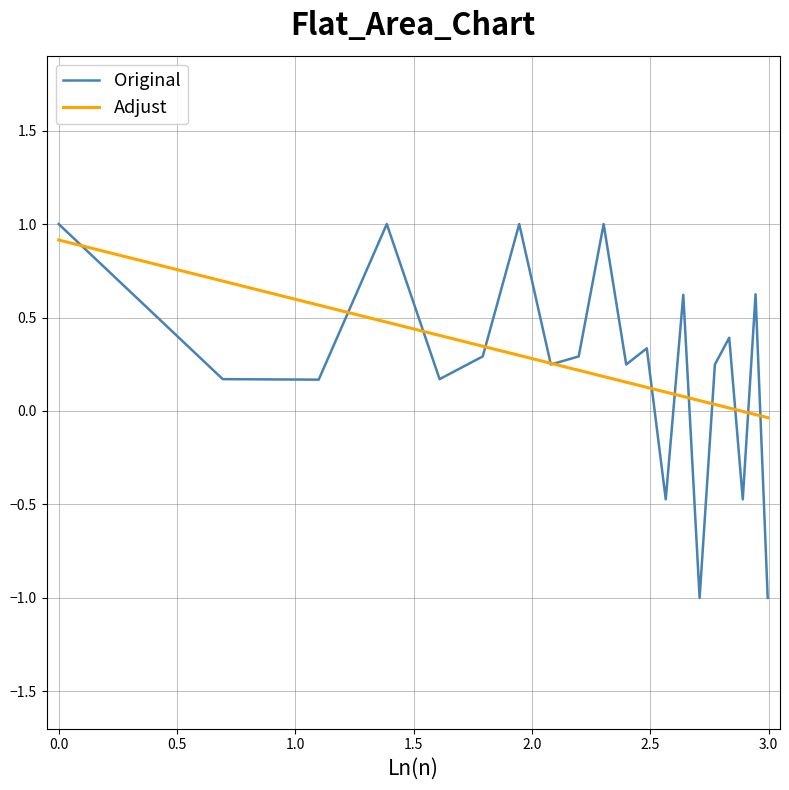

What is the difference between the maximum and second lowest values in the Adjust series?

0.9